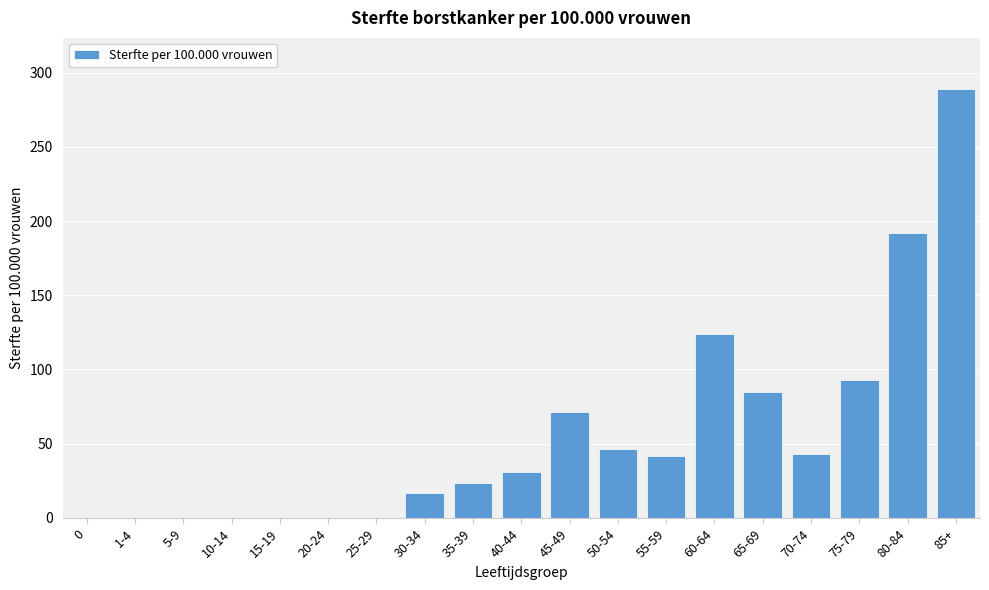

Is it true that the value at 20-24 is 125.3?

False